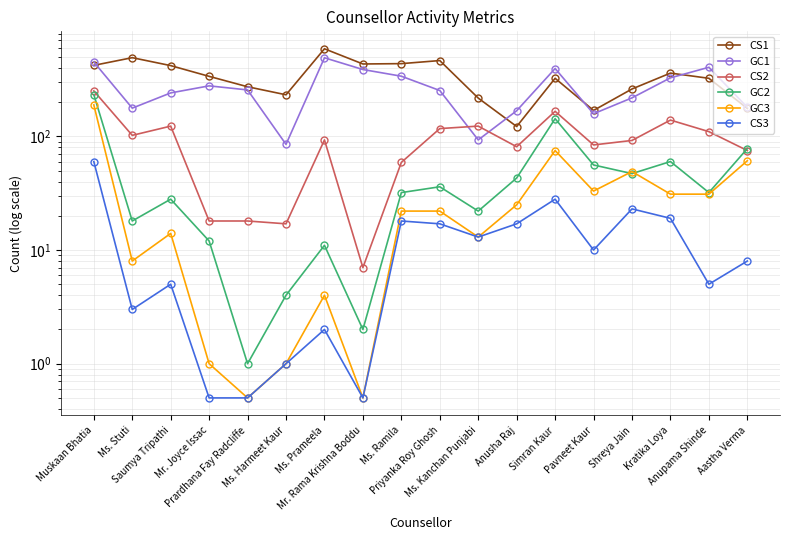

True or false: GC3 and CS2 cross at least once.

False